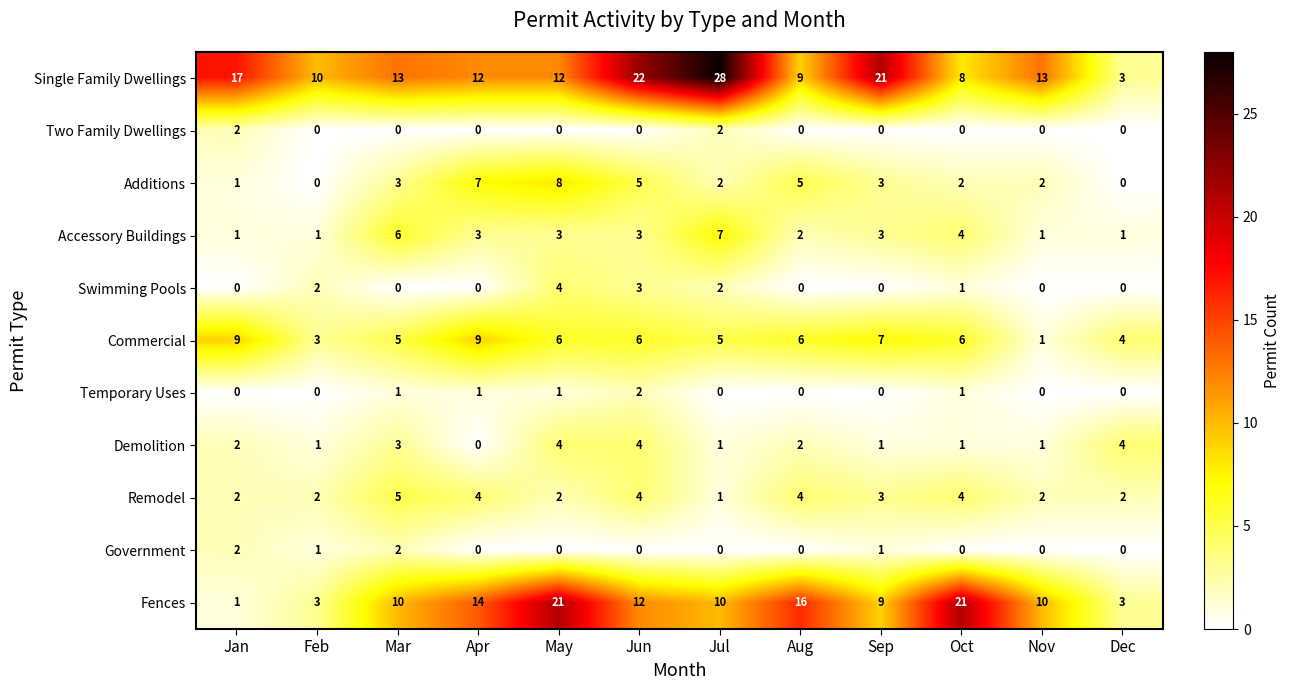

Read the Accessory Buildings value at Jun.

3